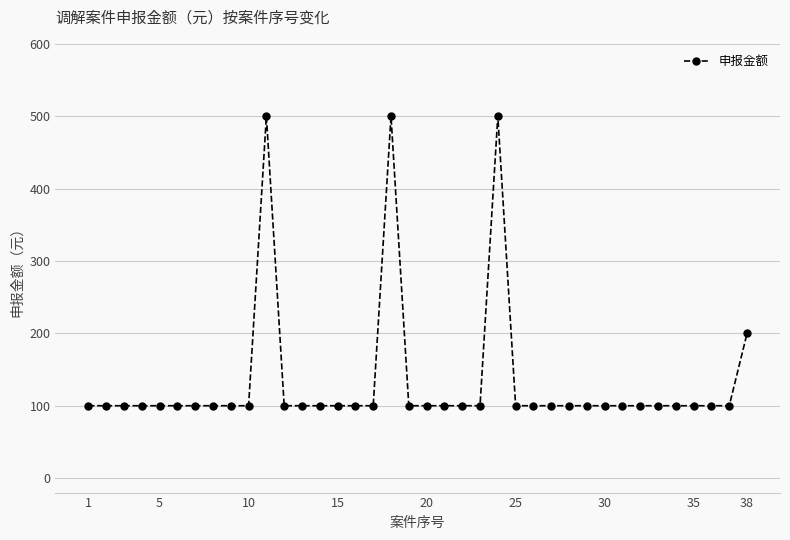

What is the sum of all values?

5100